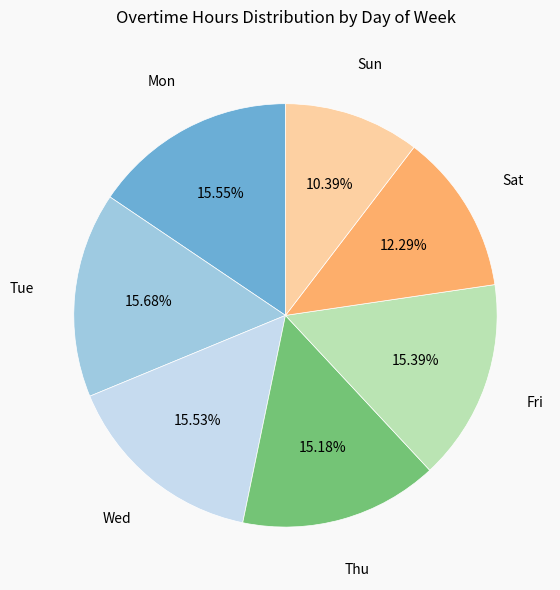

Does Thu represent more than half of the total?

No